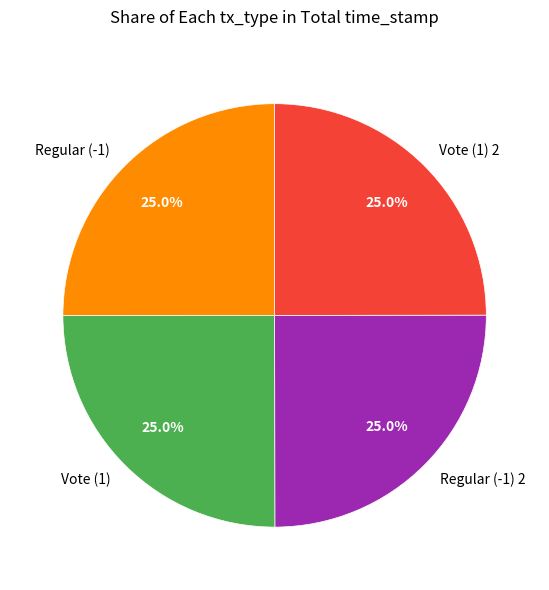

Approximately how many times larger is the value at Regular (-1) 2 compared to Regular (-1)?

1.0